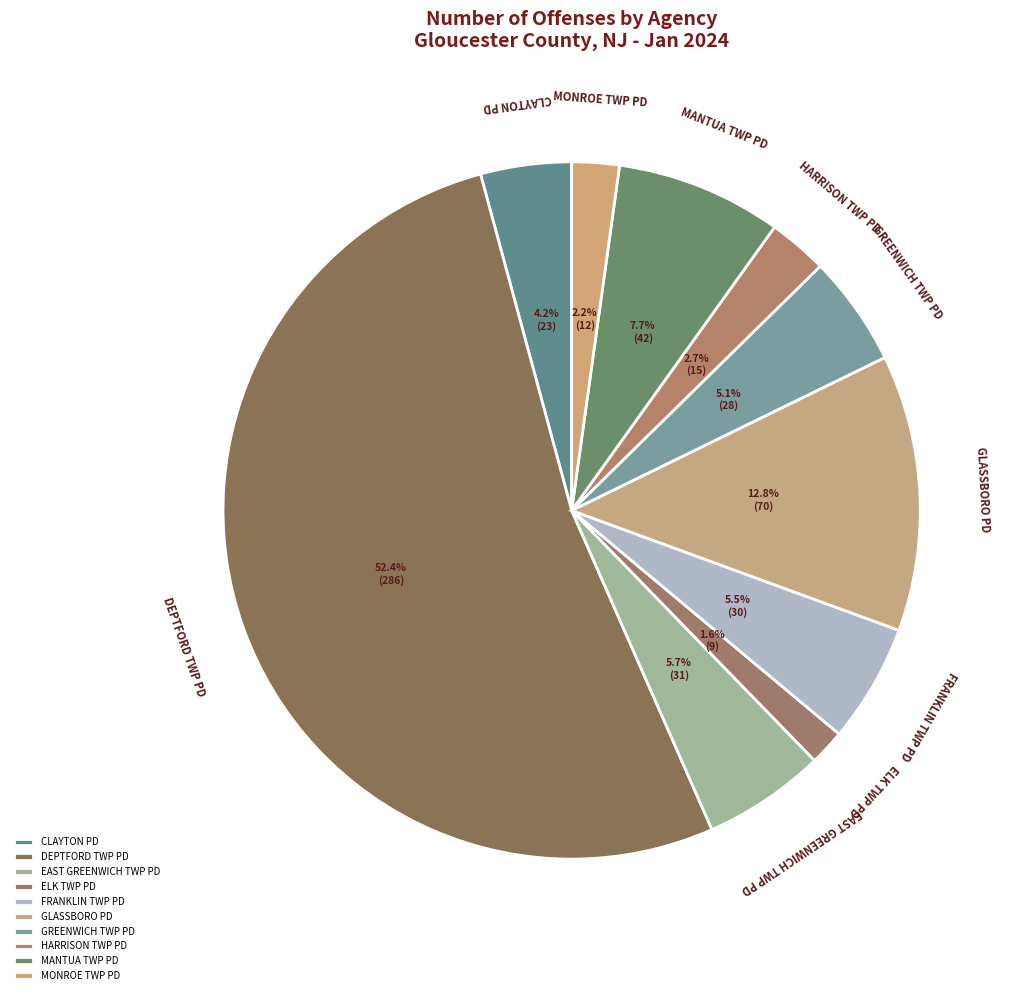

Which slice is the largest?

DEPTFORD TWP PD